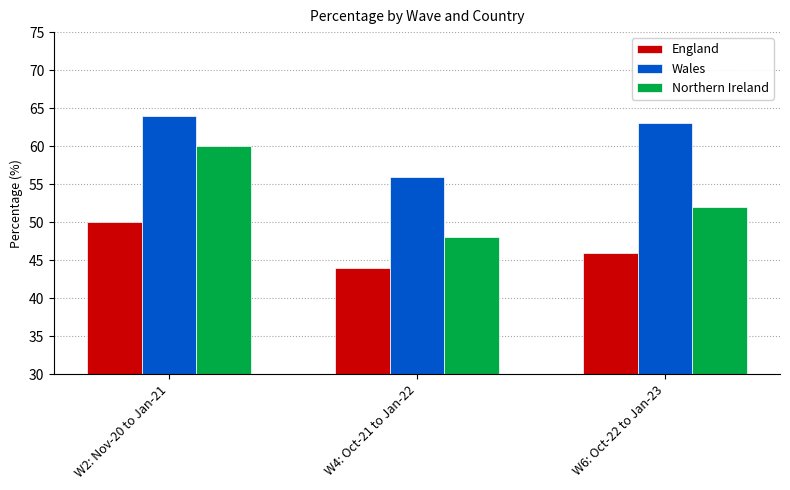

Reading left to right, list all the values displayed in this chart.

England: 50	44	46
Wales: 64	56	63
Northern Ireland: 60	48	52